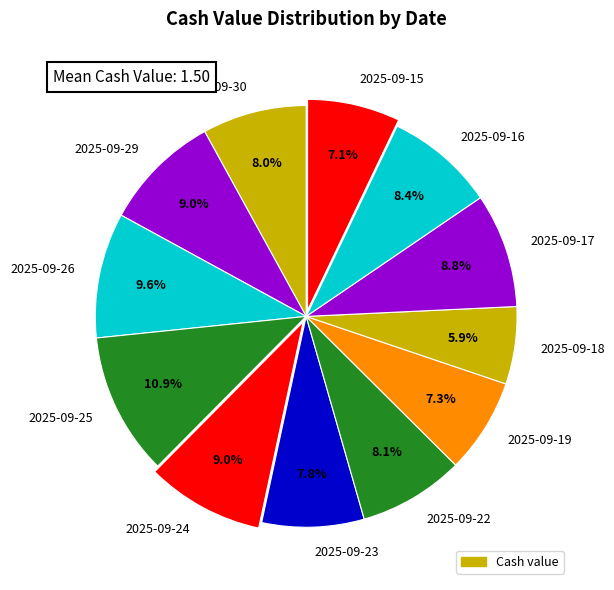

True or false: 2025-09-22 accounts for 8% of the total.

True